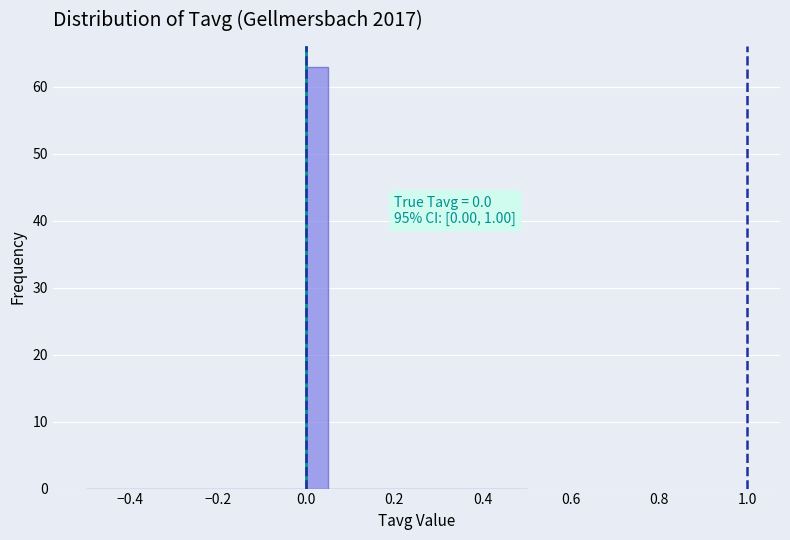

Around what value on the x-axis is the tallest bar? Give the approximate position of its centre, as read against the axis.

0.02